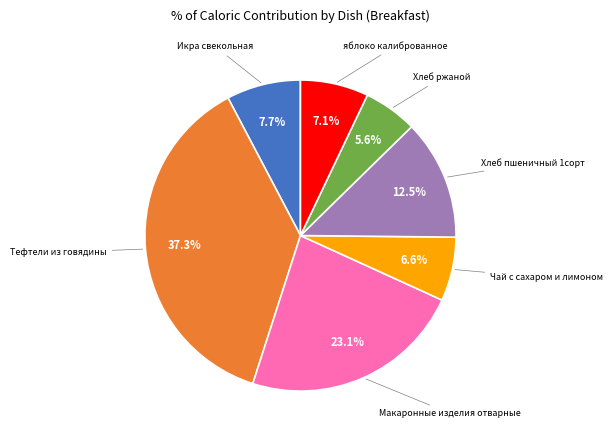

Which category has the biggest portion of the pie?

Тефтели из говядины